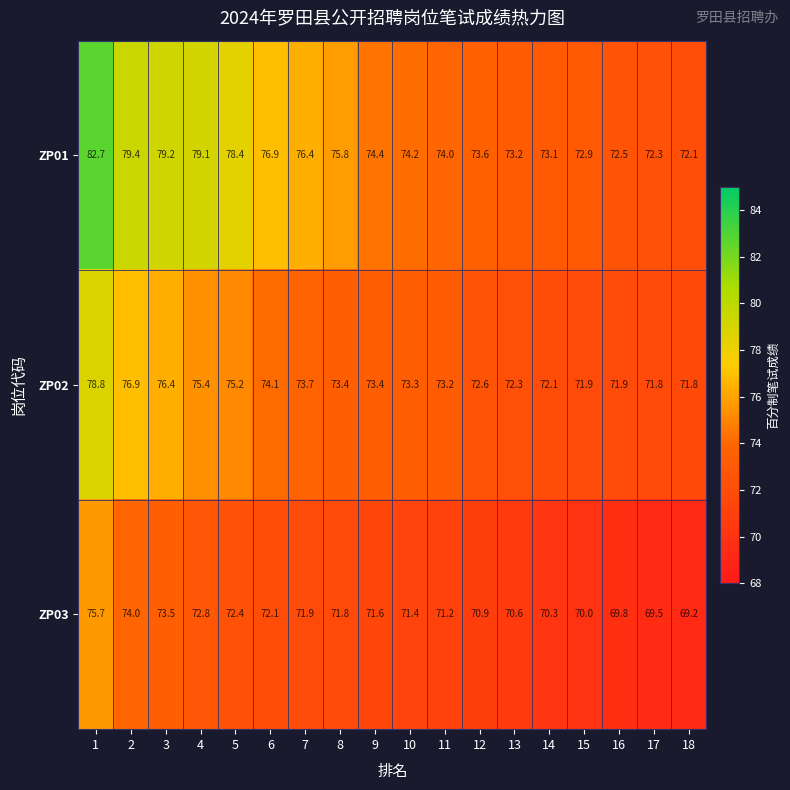

At which category is the sum across all series the highest?

1